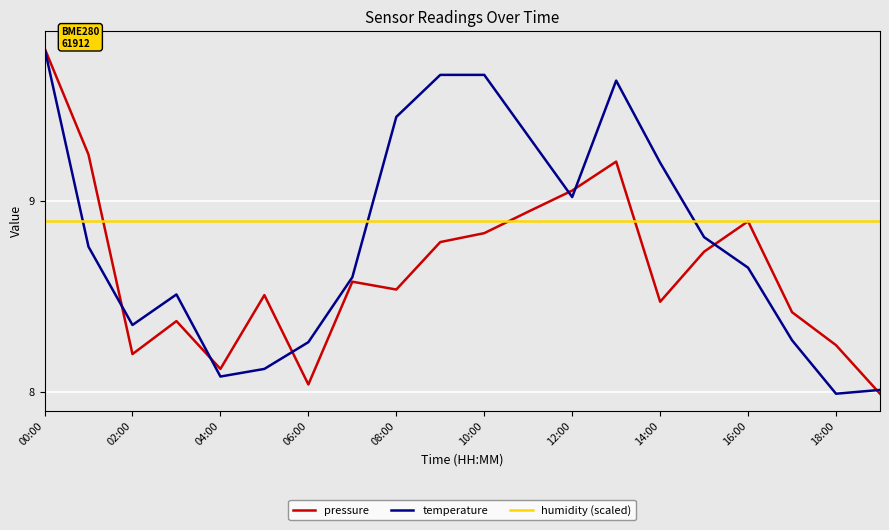

Which series has the largest total across all categories?

humidity (scaled)